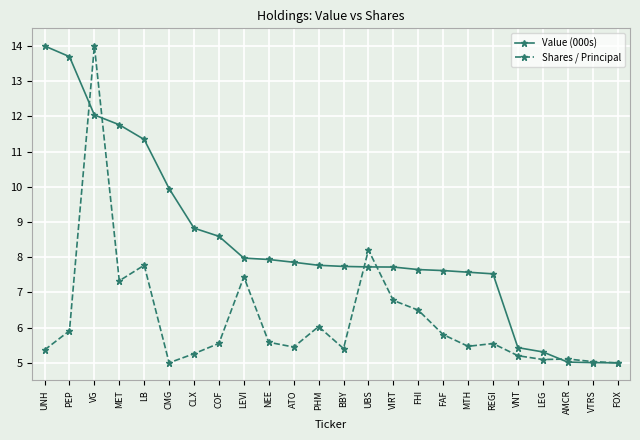

Is it true that Shares / Principal equals 8.9 at ATO?

False